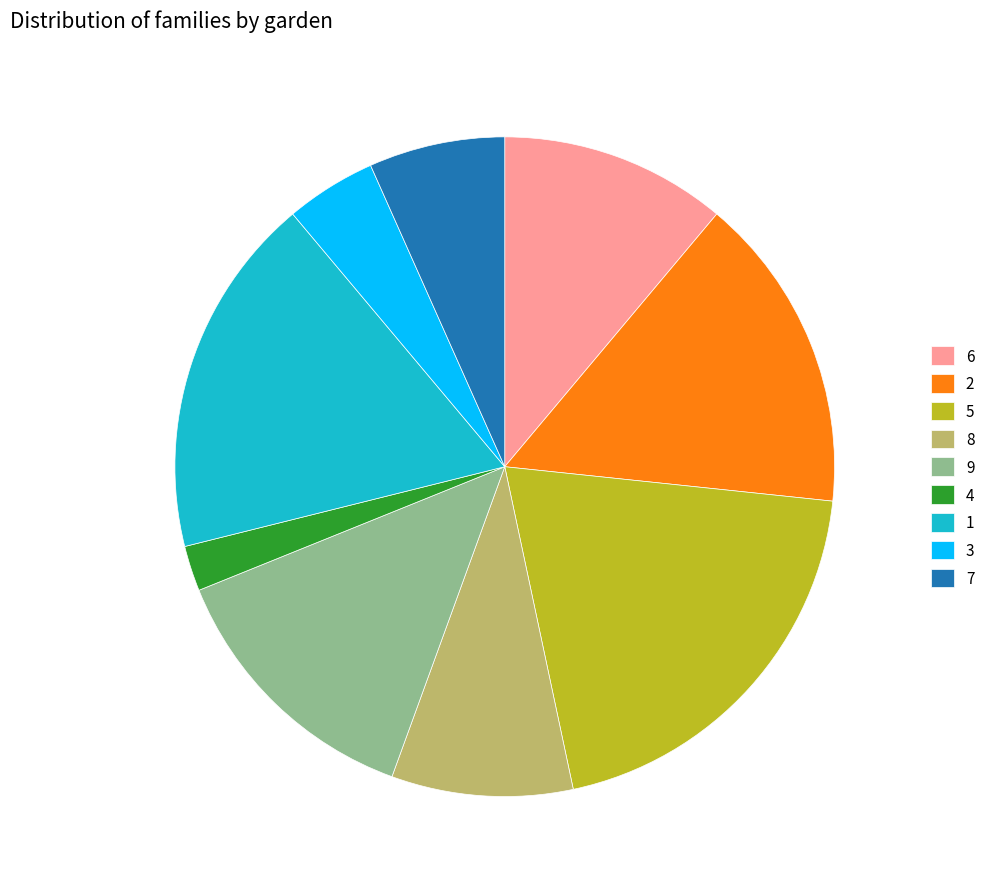

Do 2 and 1 together represent more than half of the pie?

No